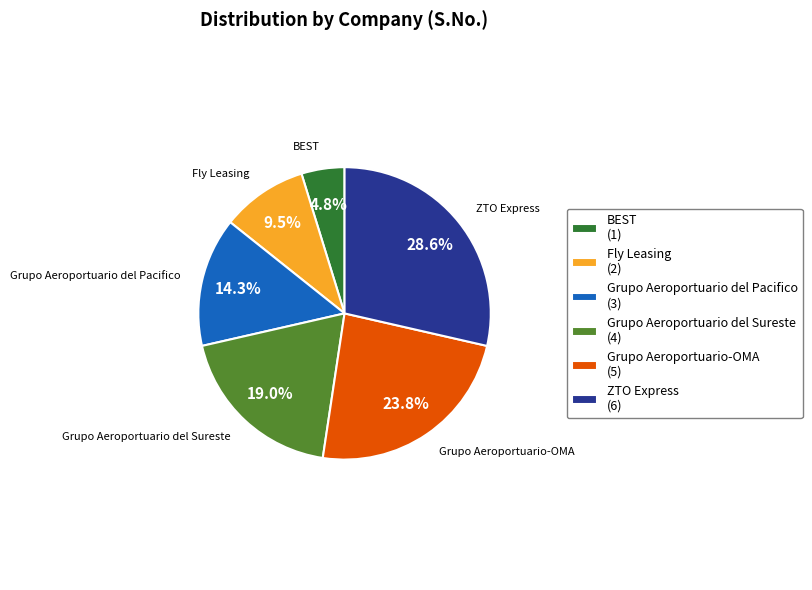

Rank the categories by value from highest to lowest.

ZTO Express, Grupo Aeroportuario-OMA, Grupo Aeroportuario del Sureste, Grupo Aeroportuario del Pacifico, Fly Leasing, BEST